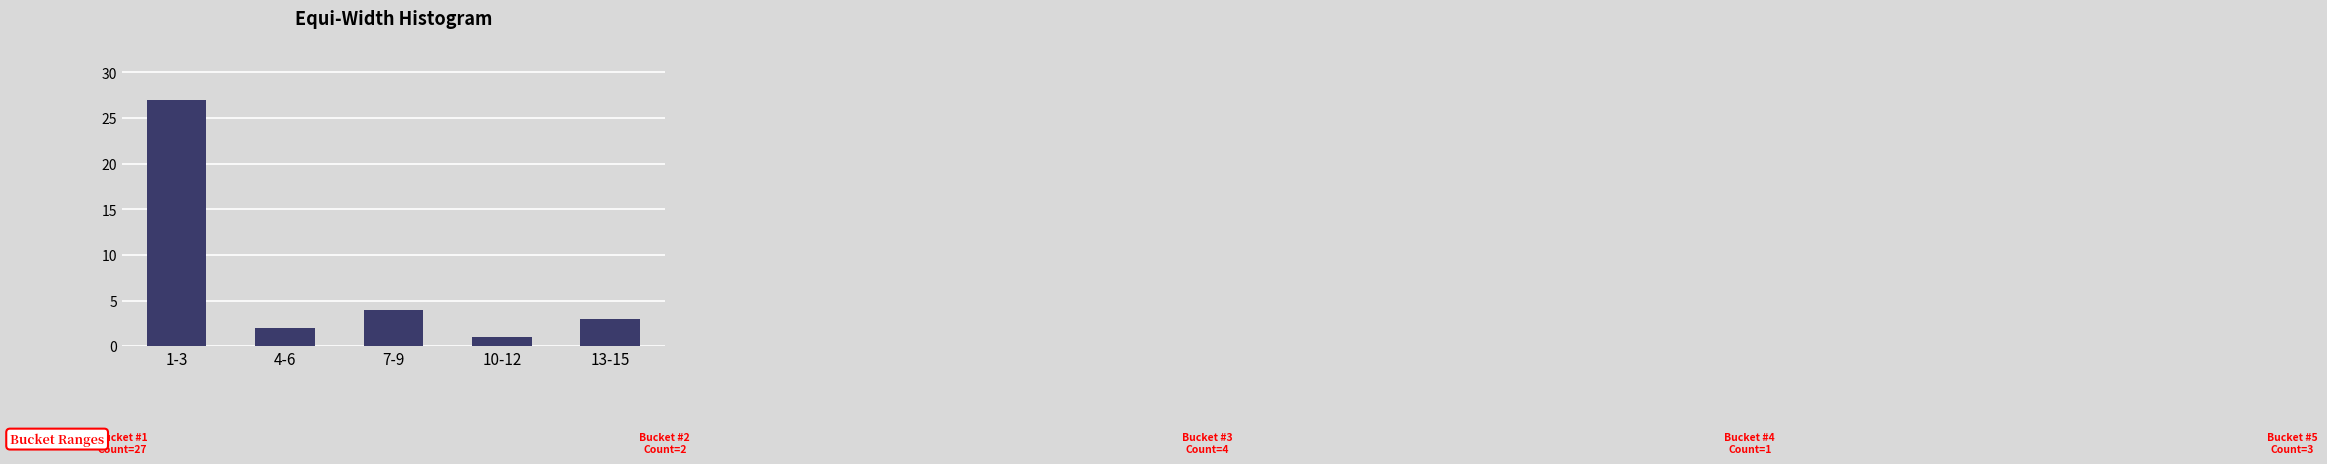

Reading left to right, list all the values displayed in this chart.

1-3=27	4-6=2	7-9=4	10-12=1	13-15=3